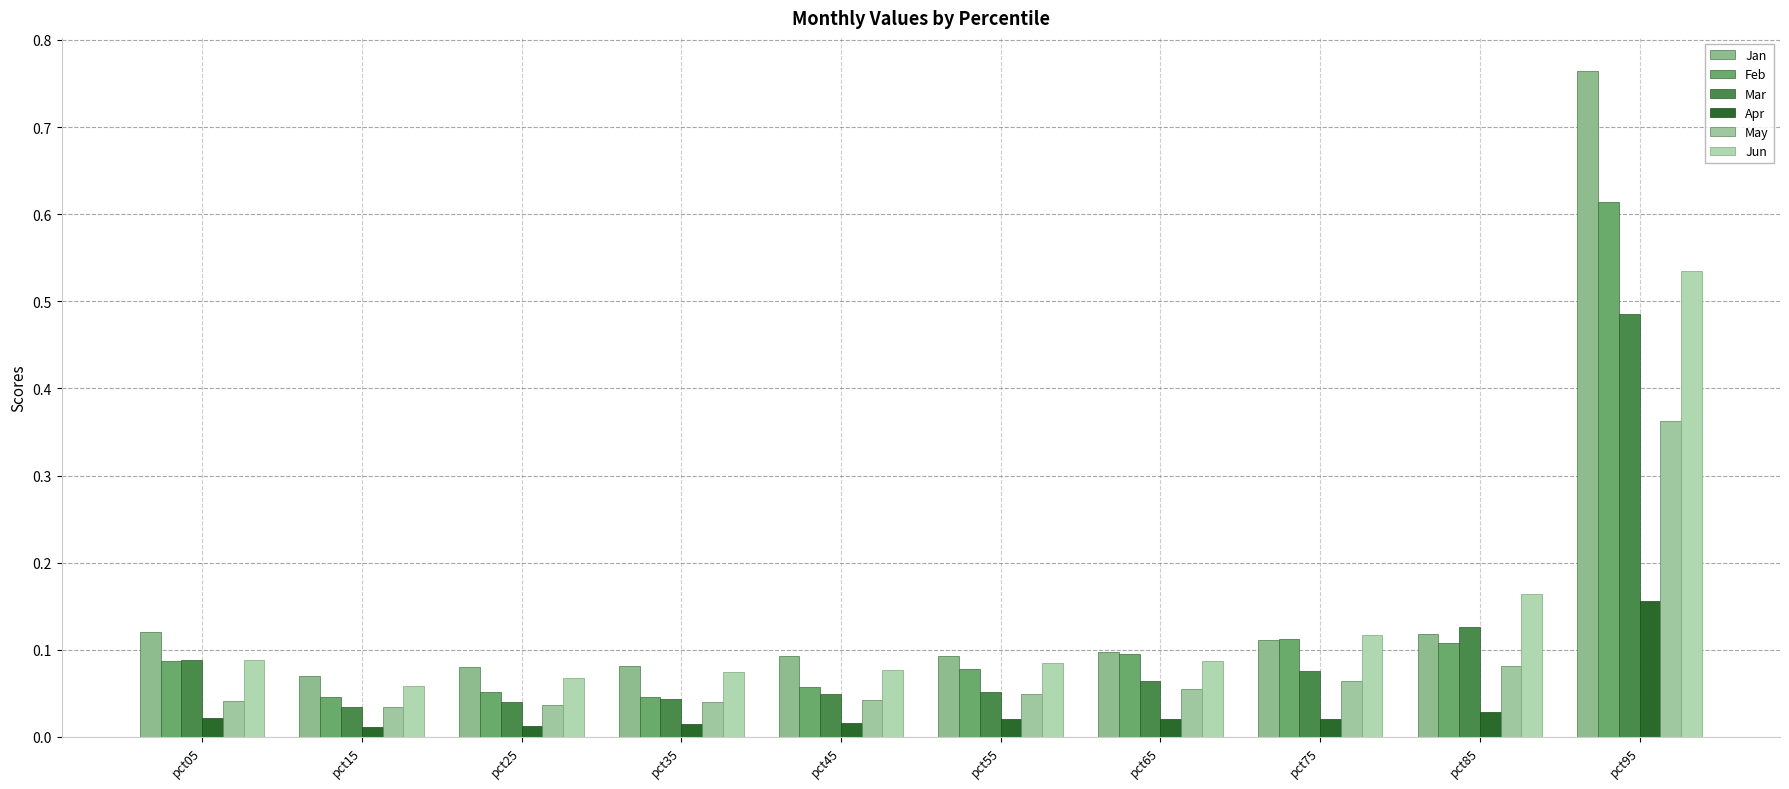

Reading right to left, list all the values displayed in this chart.

Jan: 0.8	0.1	0.1	0.1	0.1	0.1	0.1	0.1	0.1	0.1
Feb: 0.6	0.1	0.1	0.1	0.1	0.1	0.0	0.1	0.0	0.1
Mar: 0.5	0.1	0.1	0.1	0.1	0.0	0.0	0.0	0.0	0.1
Apr: 0.2	0.0	0.0	0.0	0.0	0.0	0.0	0.0	0.0	0.0
May: 0.4	0.1	0.1	0.1	0.0	0.0	0.0	0.0	0.0	0.0
Jun: 0.5	0.2	0.1	0.1	0.1	0.1	0.1	0.1	0.1	0.1